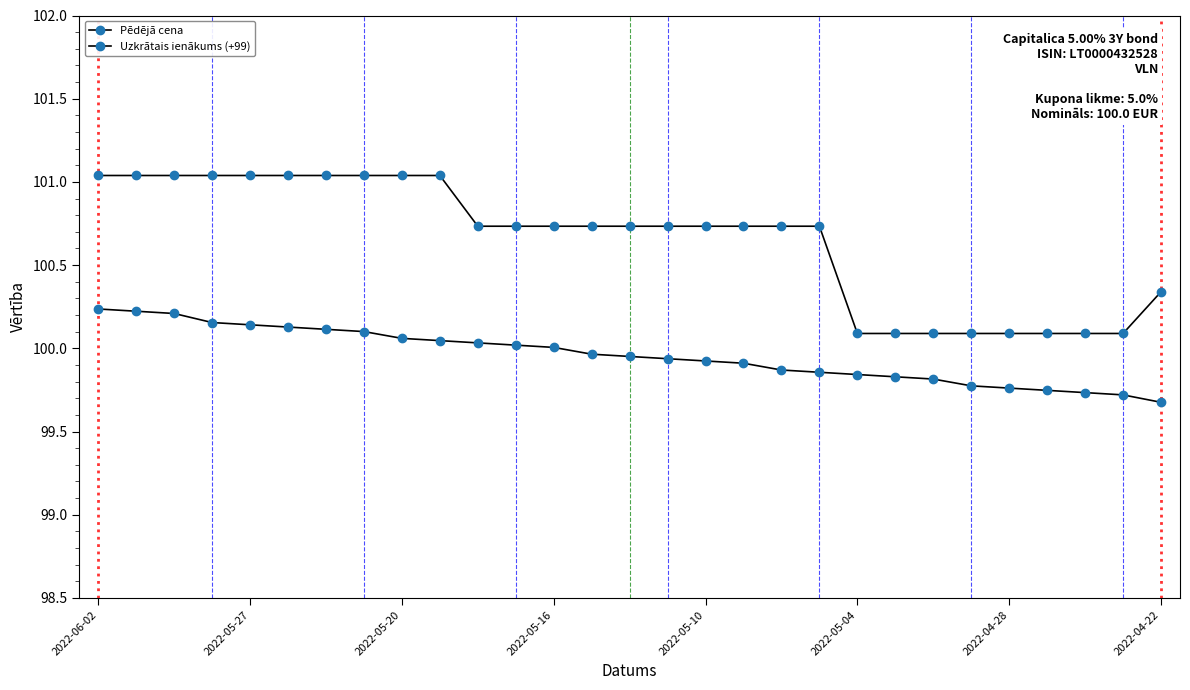

True or false: Uzkrātais ienākums (+99) has more than 1 interior local peaks.

False